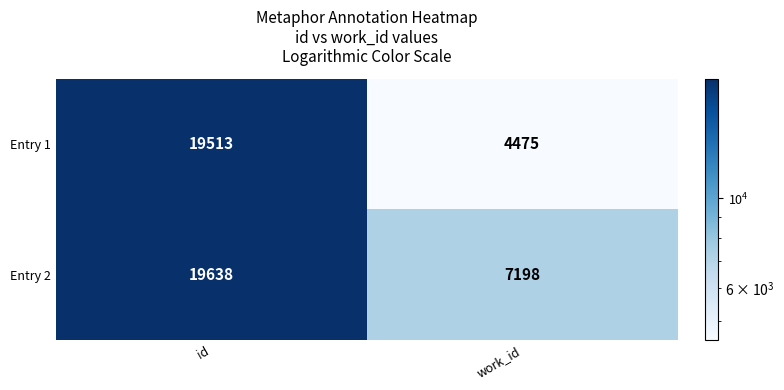

The value of Entry 1 at id is 26663. True or false?

False